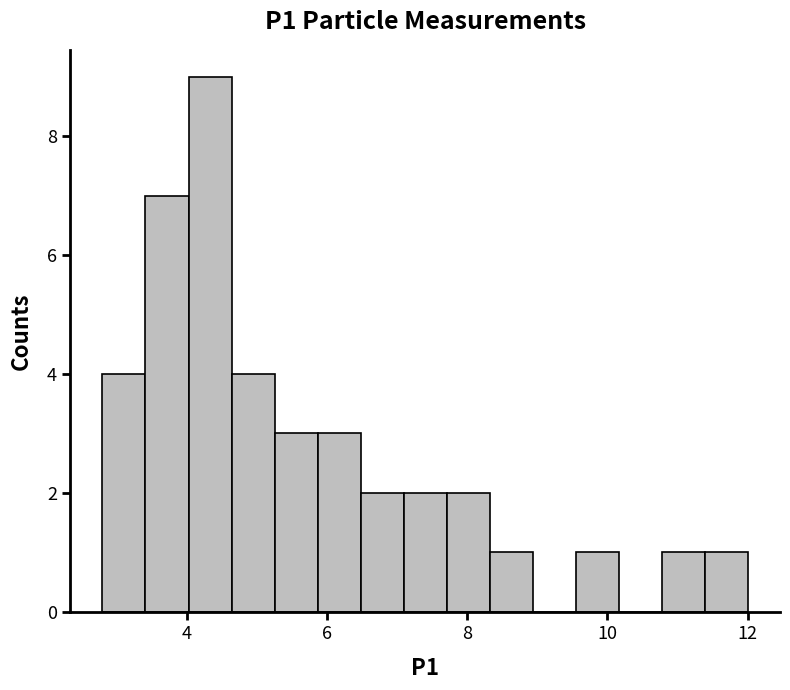

Around what value on the x-axis is the tallest bar? Give the approximate position of its centre, as read against the axis.

4.4